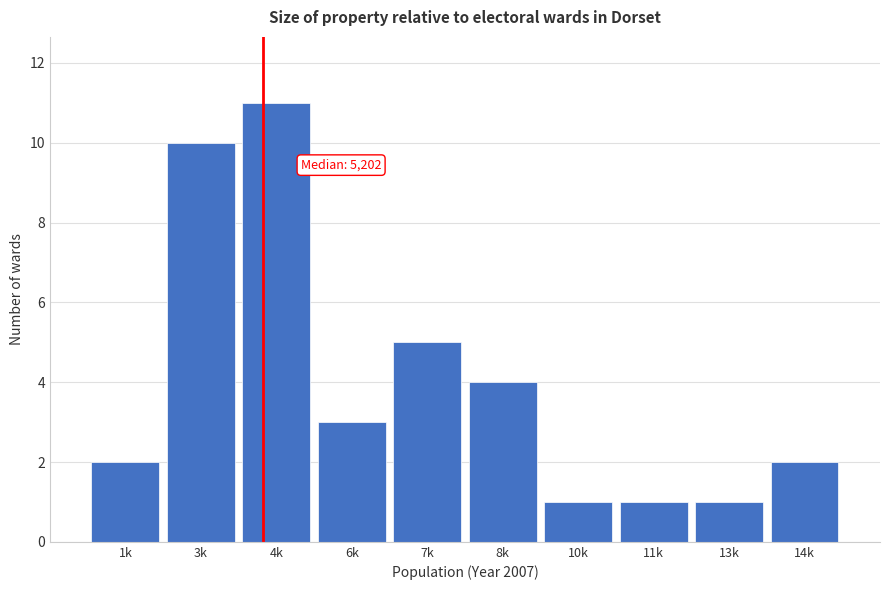

Reading right to left, extract all data points from this chart.

2	1	1	1	4	5	3	11	10	2